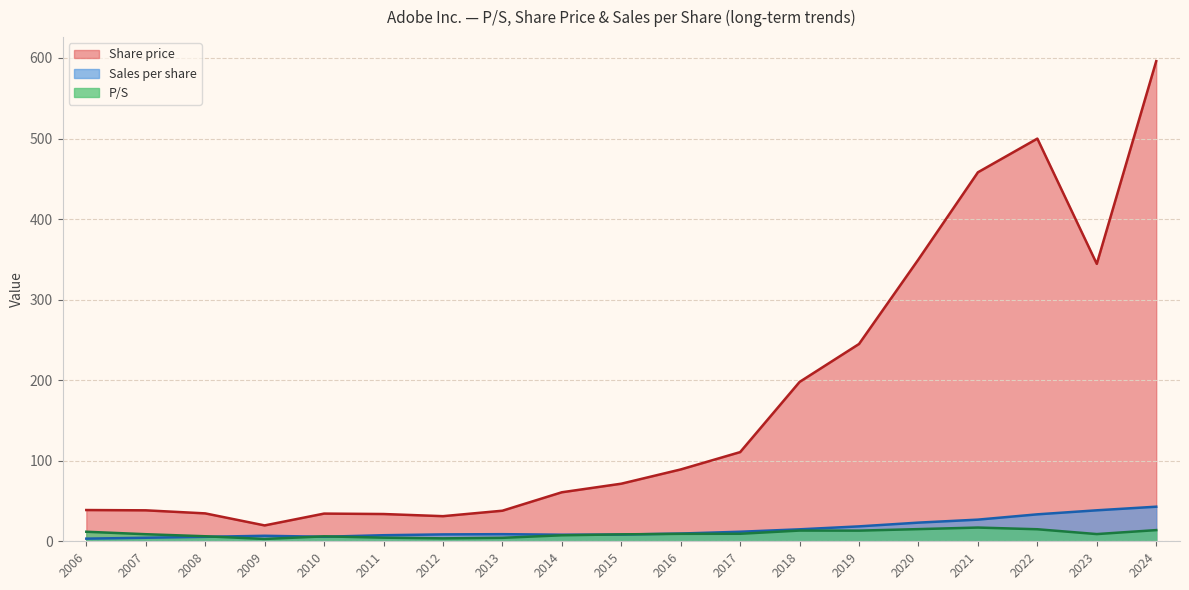

How many lines are shown in the chart?

3